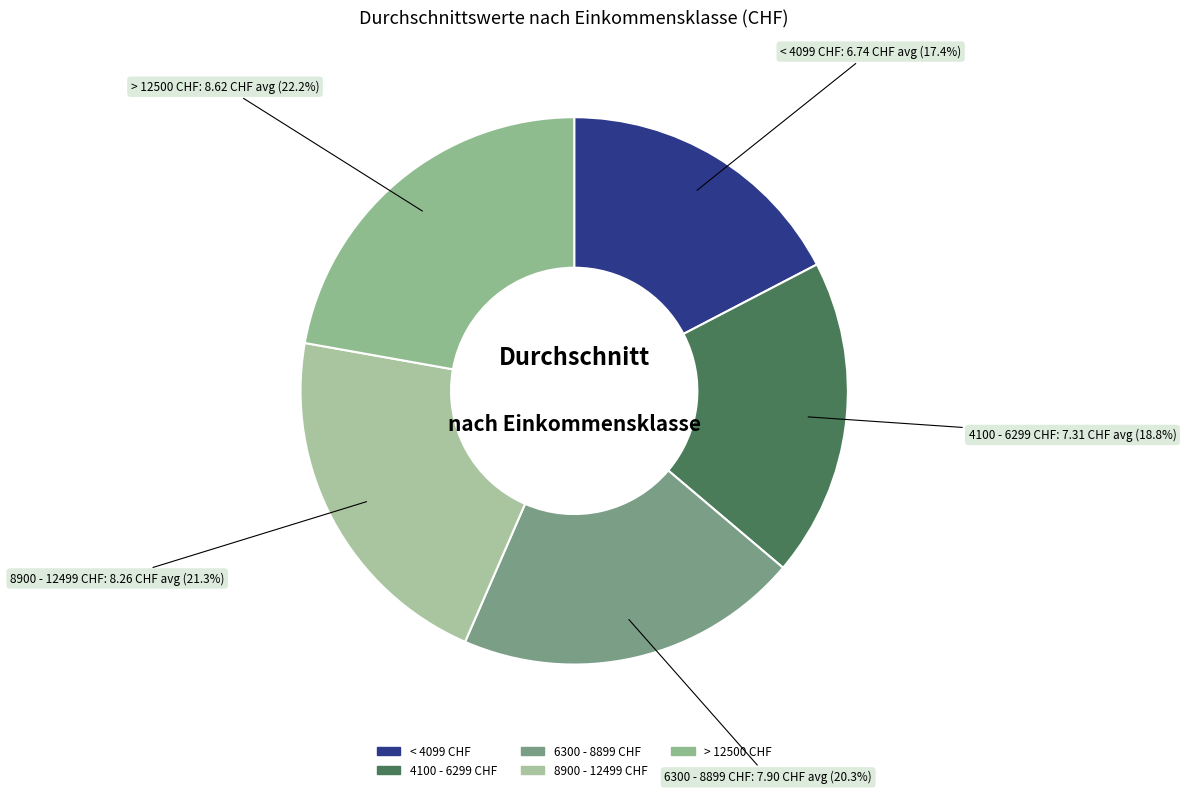

To the nearest percent, what percentage of the pie is 8900 - 12499 CHF?

21%